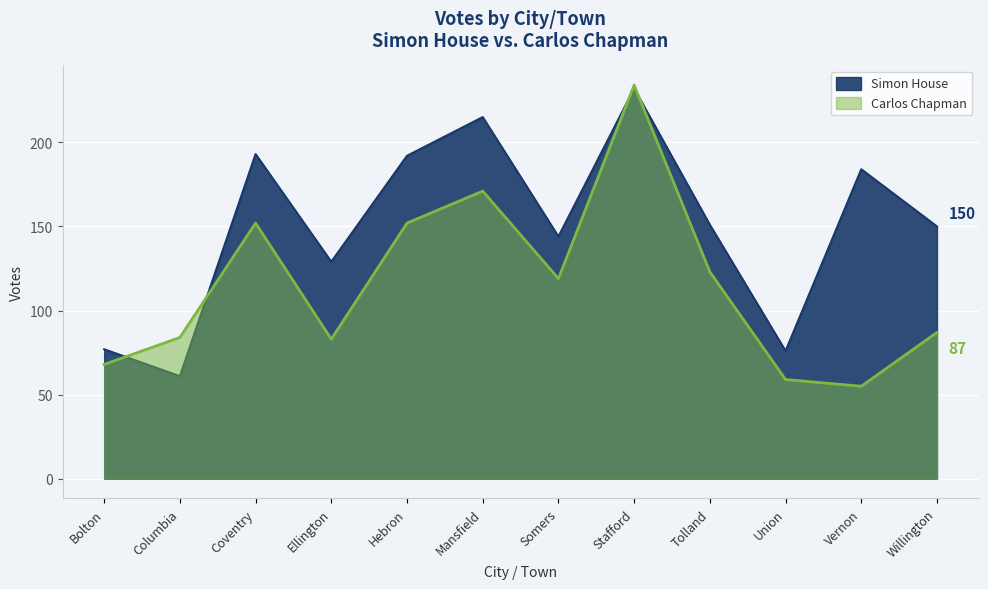

What is the difference between the second highest and minimum values in the Simon House series?

154